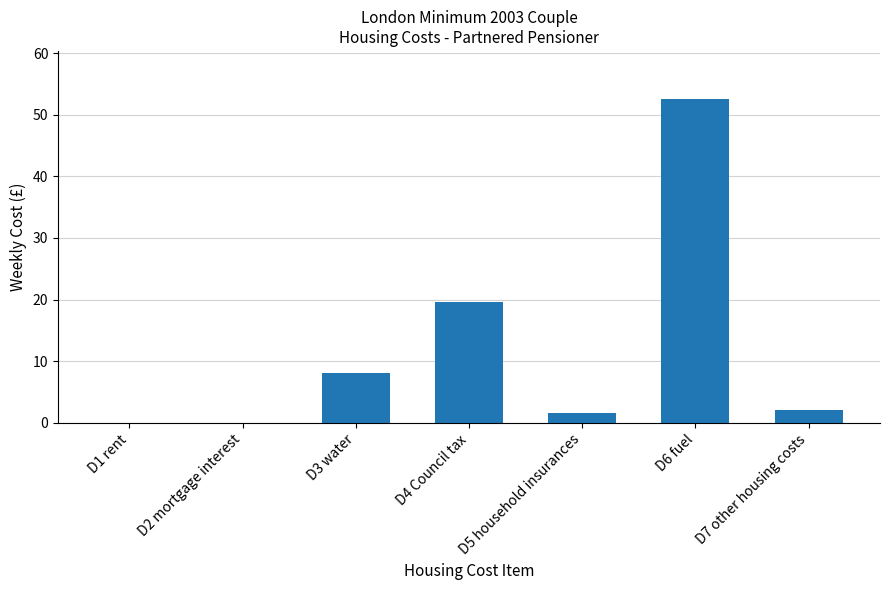

Does the chart contain stacked bars?

No